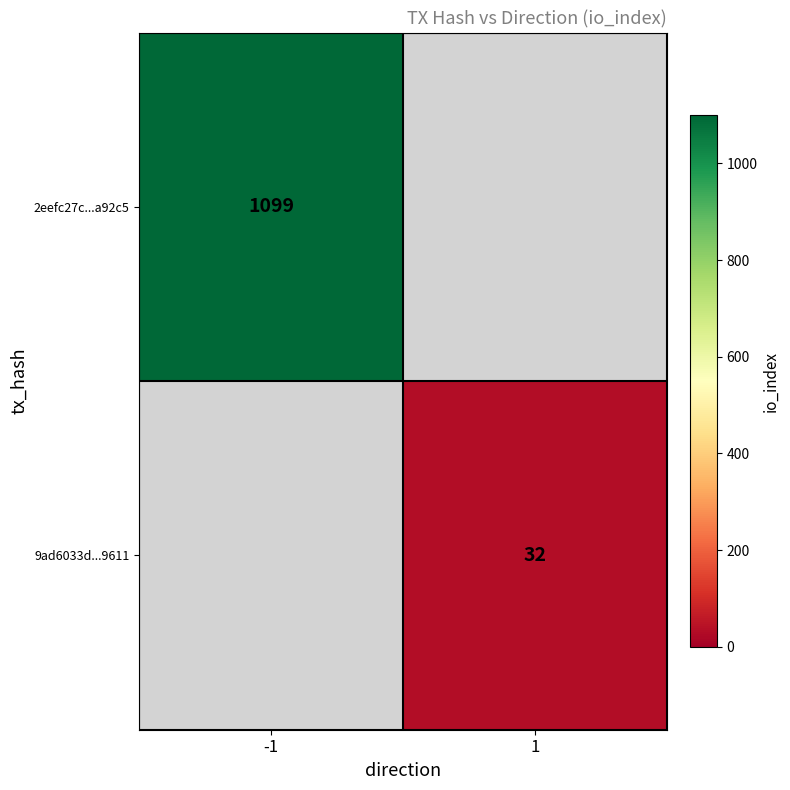

What is the smallest value displayed?

32.0